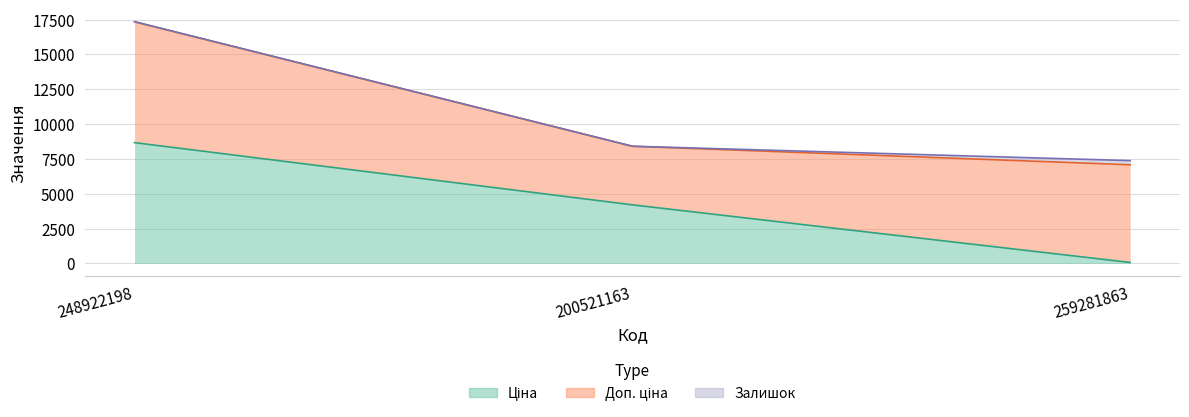

True or false: Доп. ціна has a value of 4205.0 at 200521163.

True